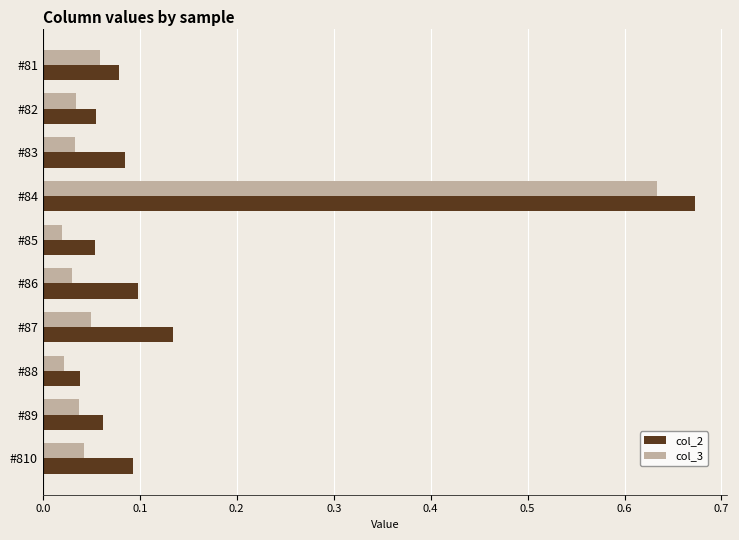

At which label does col_3 reach its peak?

#84